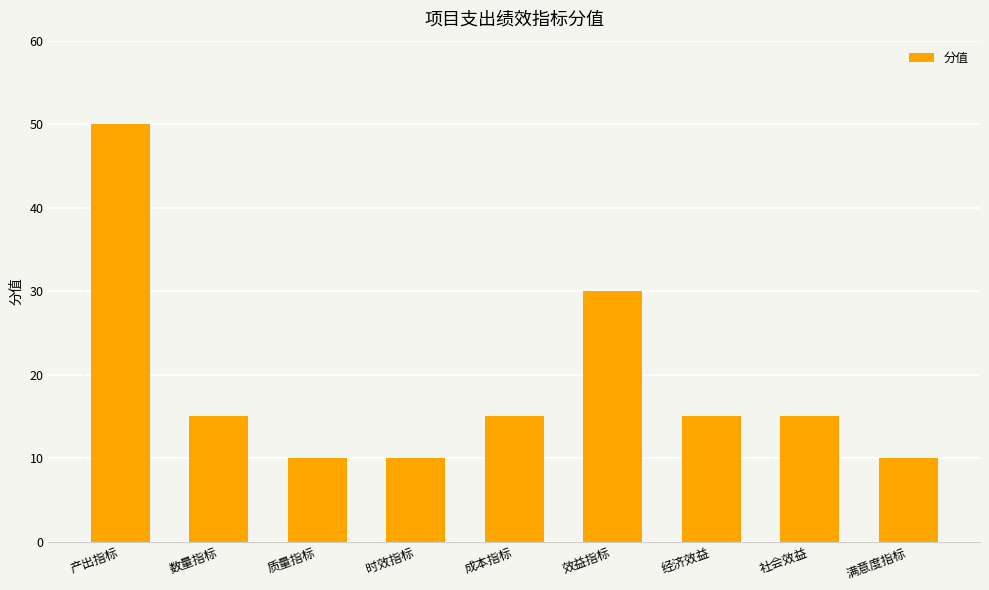

Count the number of data series in this chart.

1